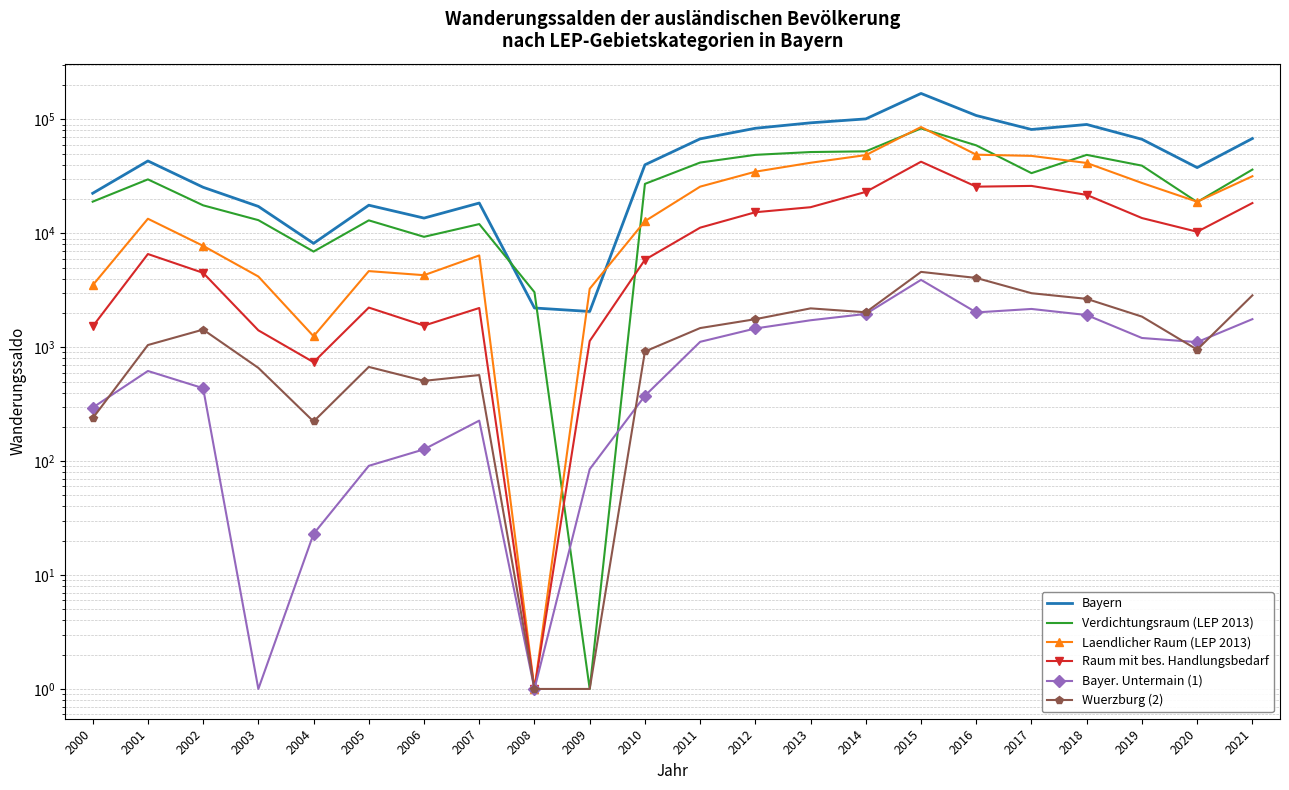

The value of Verdichtungsraum (LEP 2013) at 2009 is 2. True or false?

False